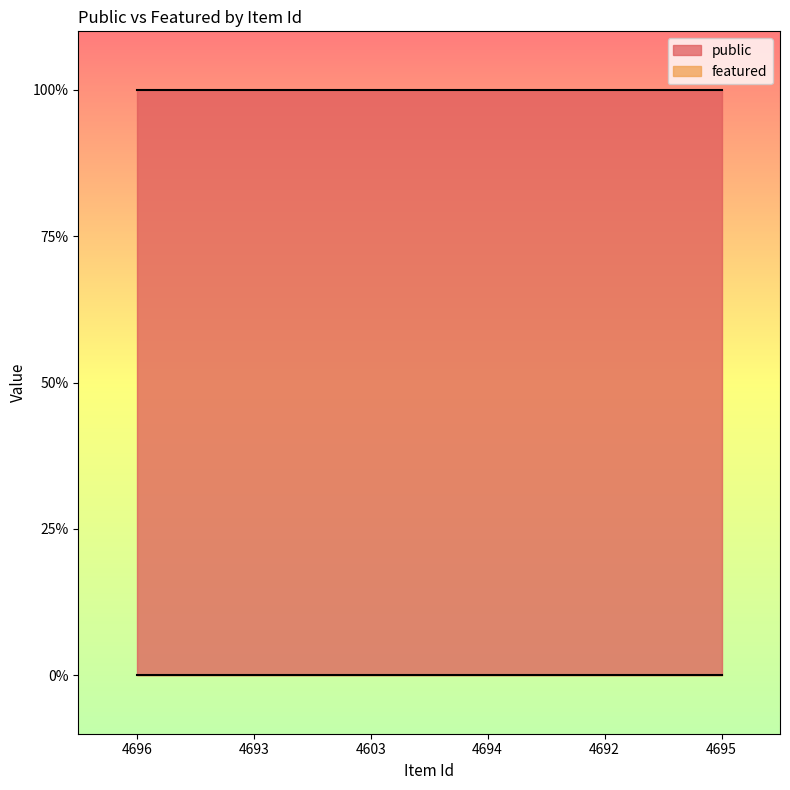

Reading right to left, what are all the values shown in this chart?

public: 4695=1	4692=1	4694=1	4603=1	4693=1	4696=1
featured: 4695=0	4692=0	4694=0	4603=0	4693=0	4696=0